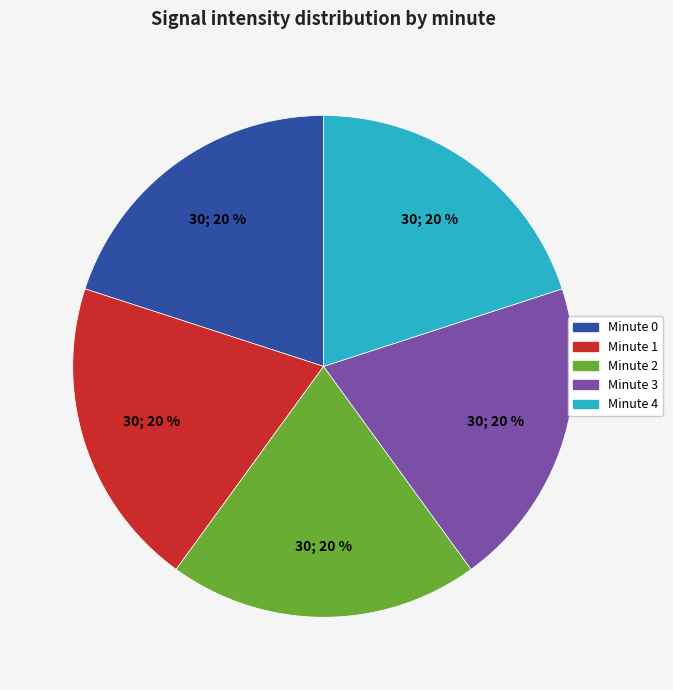

Is it true that Minute 1 is 13% of the pie?

False